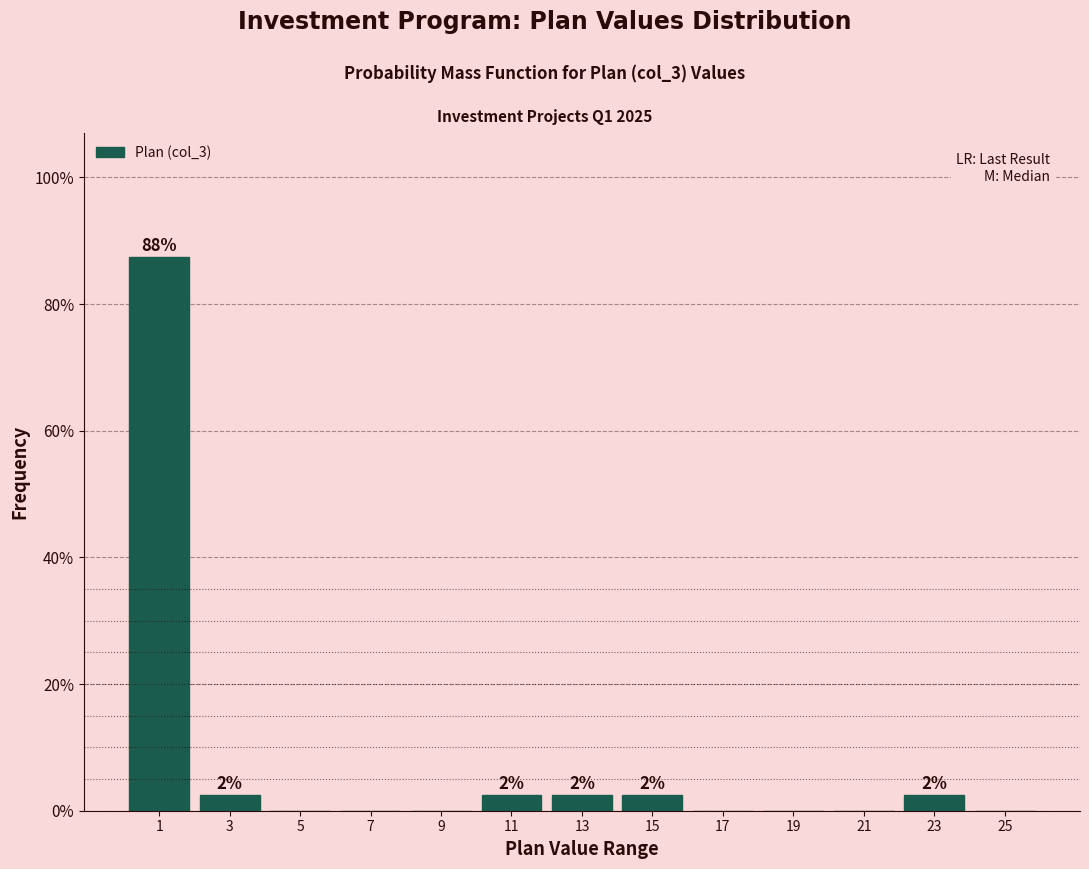

Over which range of the x-axis is the bar tallest?

0 to 2